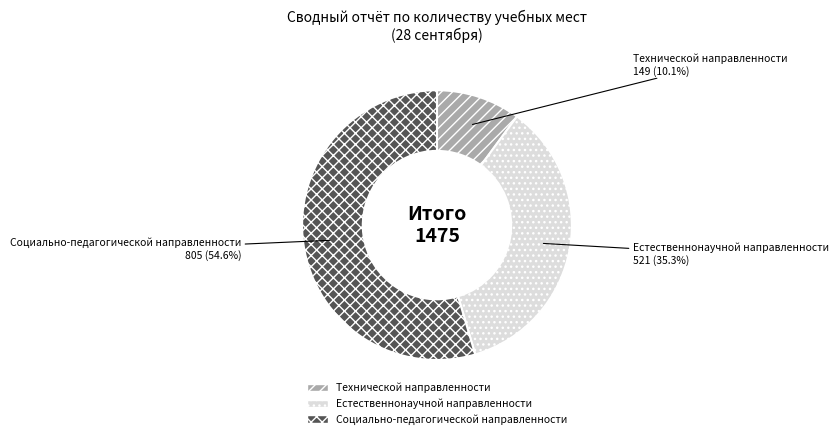

Is it true that Социально-педагогической направленности is 55% of the pie?

True